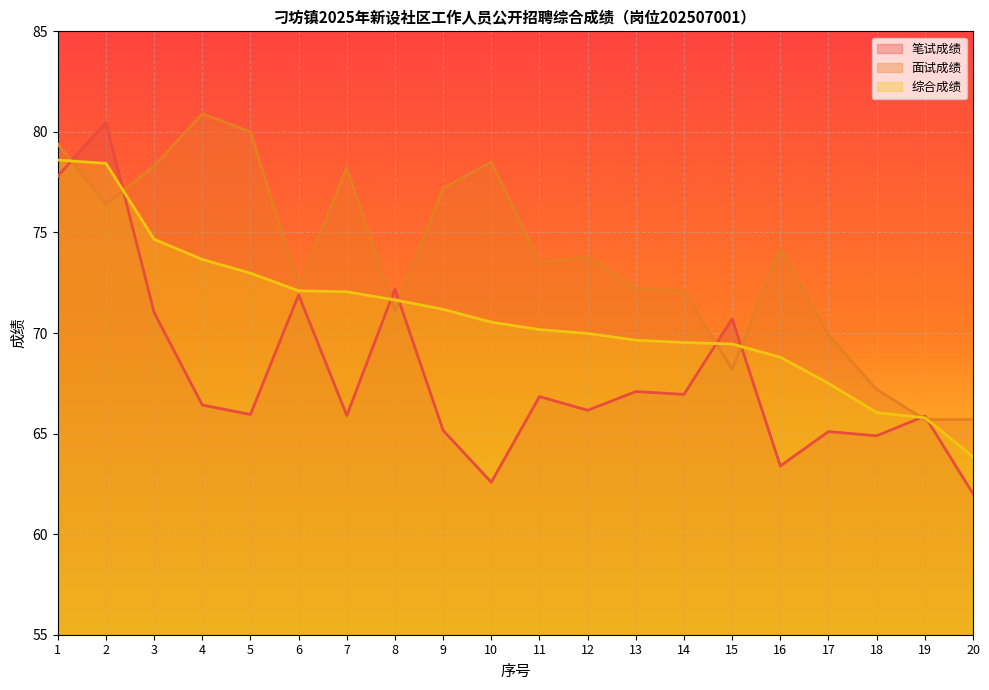

Which has a higher value, 10 or 20?

10